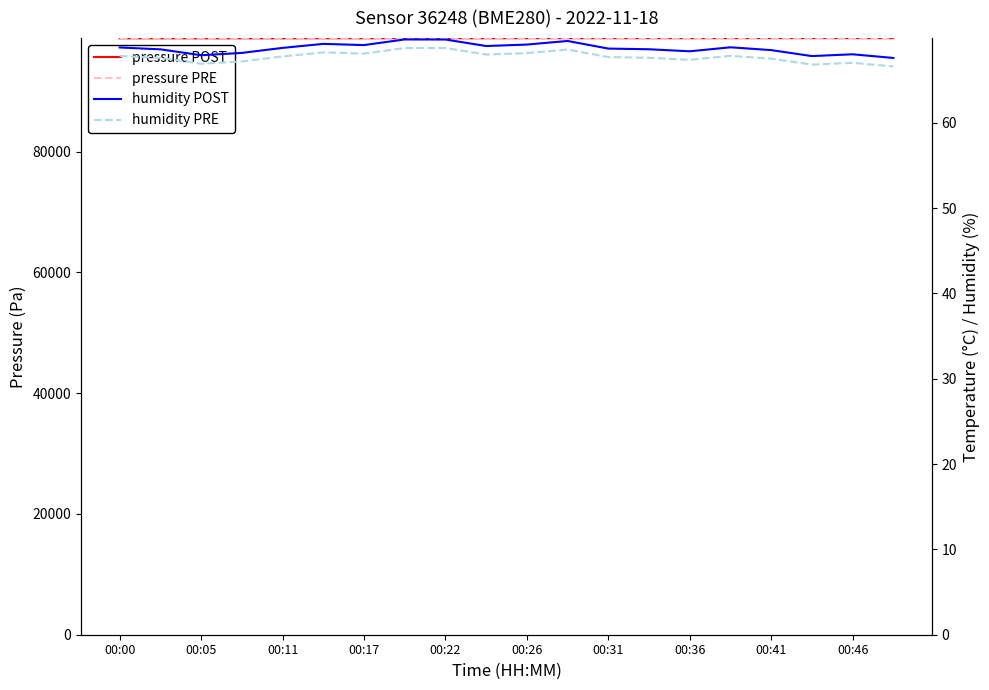

The value of humidity PRE at 00:41 is 67.5. True or false?

True